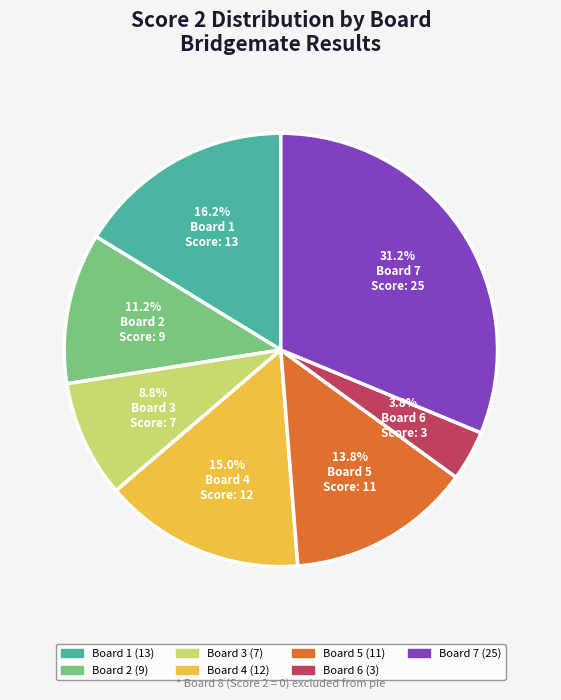

Is there any slice that represents more than half of the pie?

No